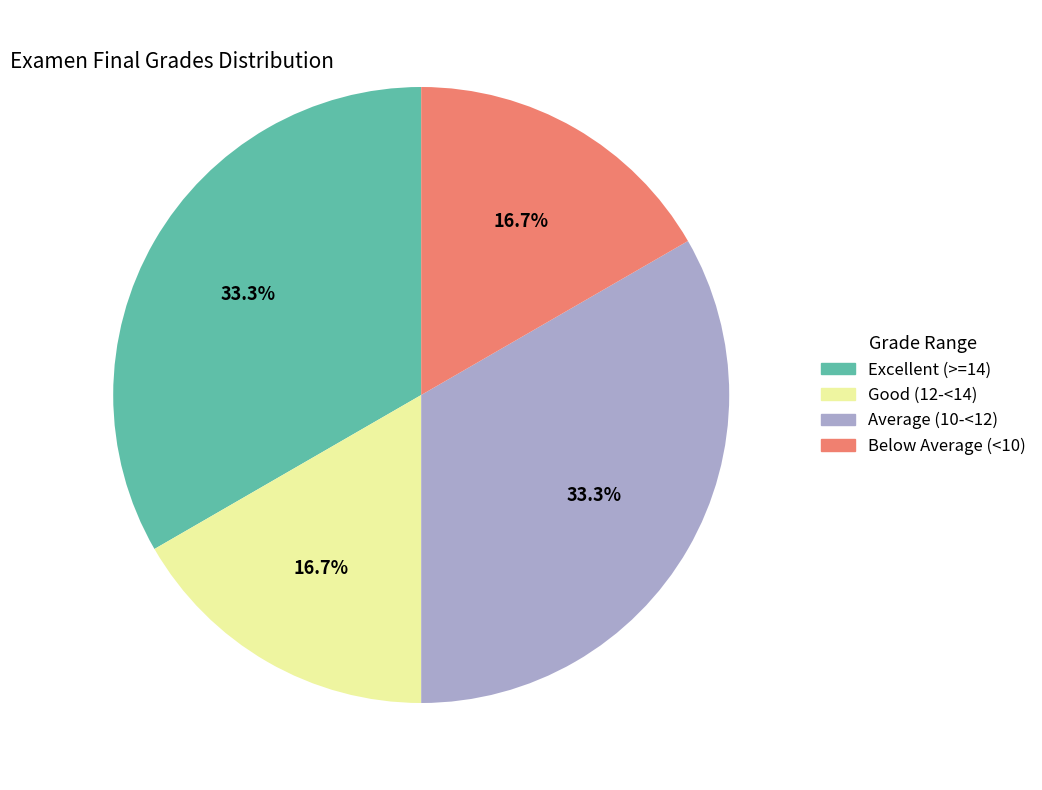

Is there any slice that represents more than half of the pie?

No